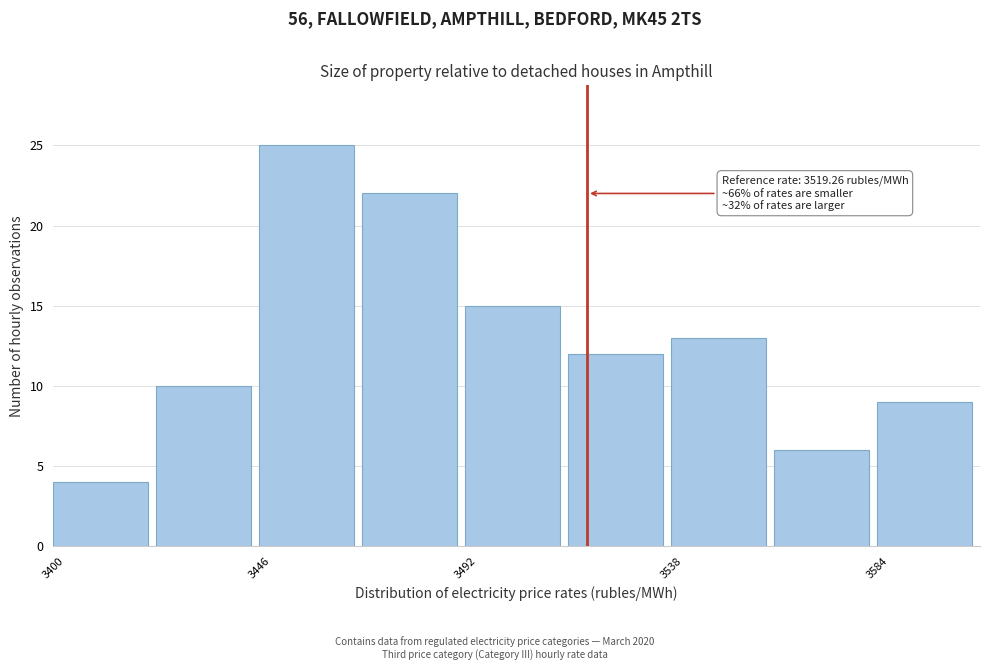

Over which range of the x-axis is the bar tallest?

3446 to 3469